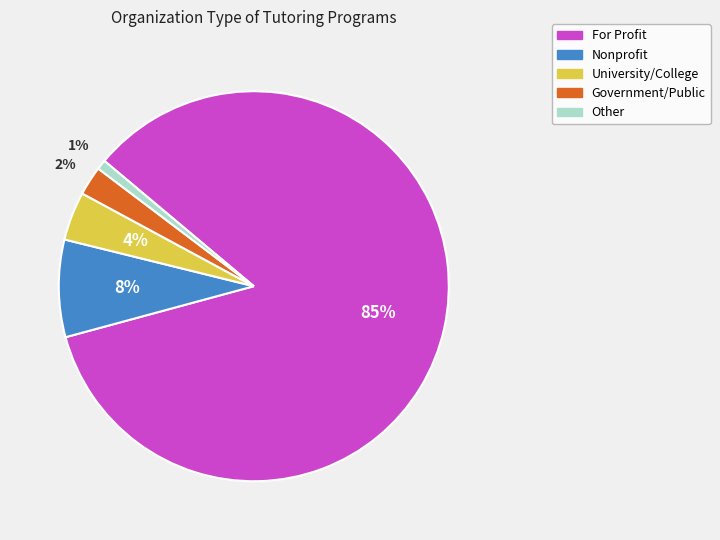

Is it true that Nonprofit is 2% of the pie?

False